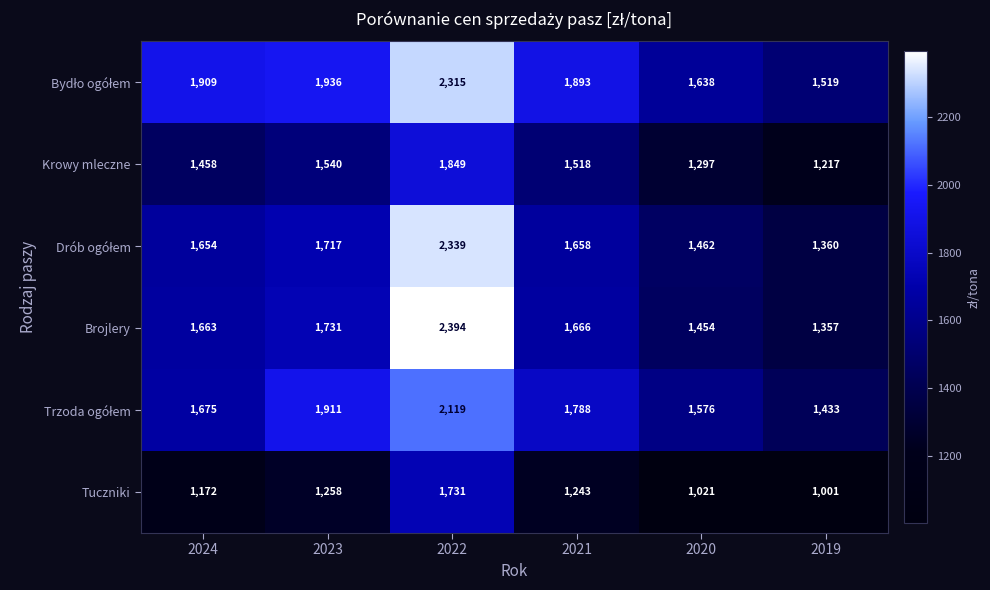

What is the difference between the highest and lowest values at 2023?

678